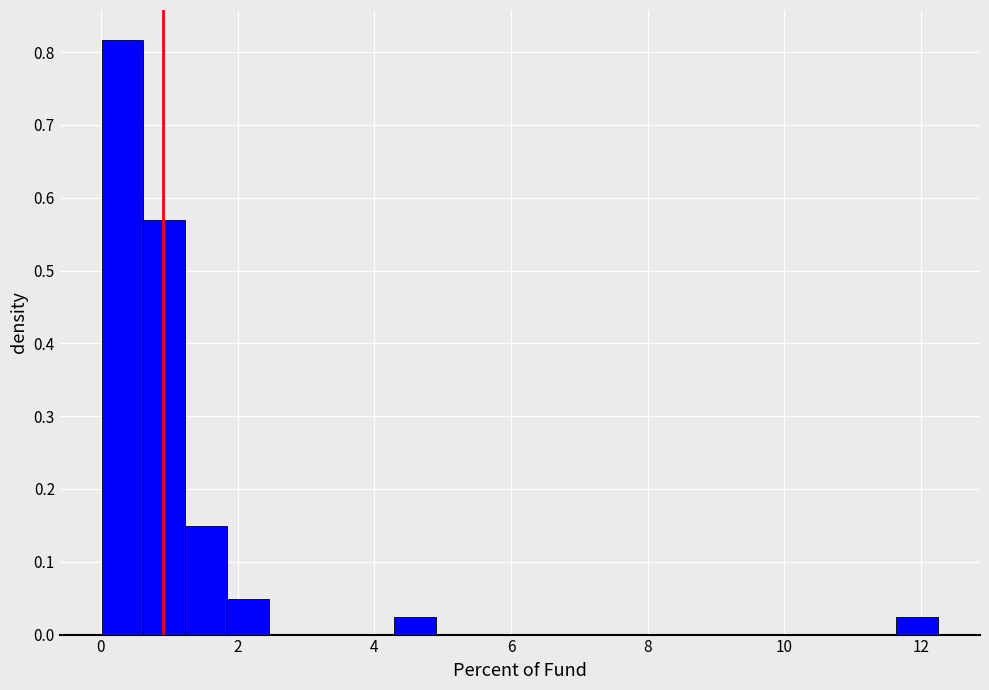

Read against the x-axis, roughly where is the centre of the tallest bar?

0.4